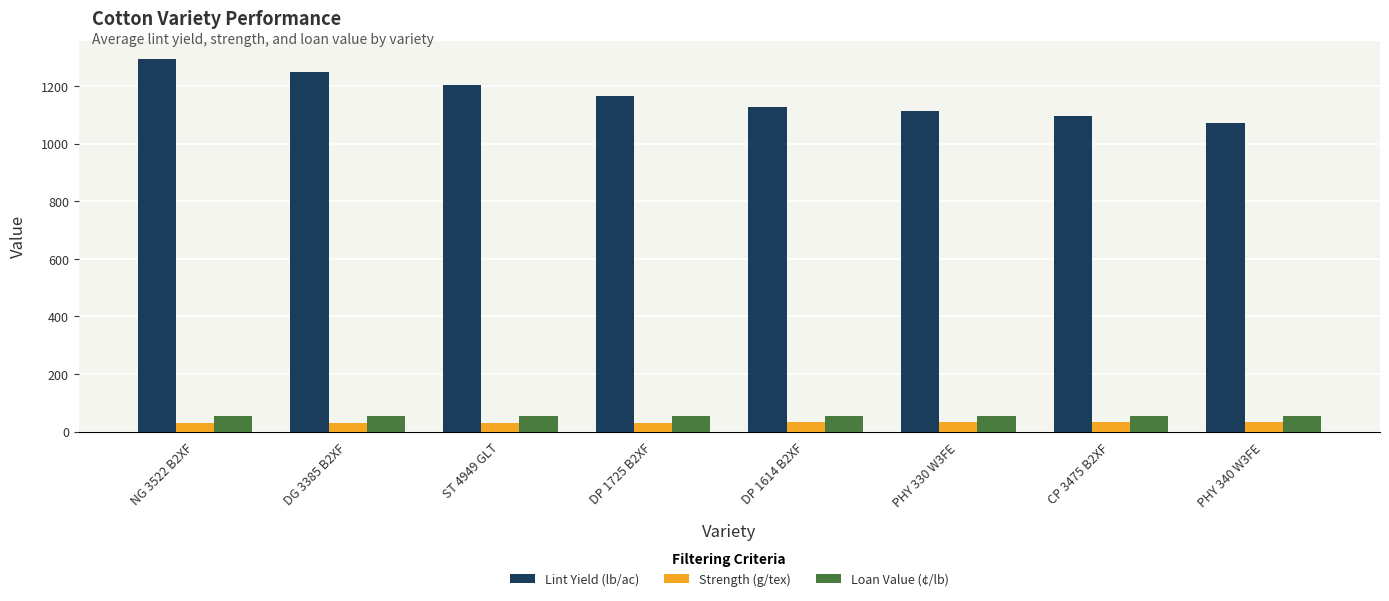

Rank the series by their maximum value, from highest to lowest.

Lint Yield (lb/ac), Loan Value (¢/lb), Strength (g/tex)